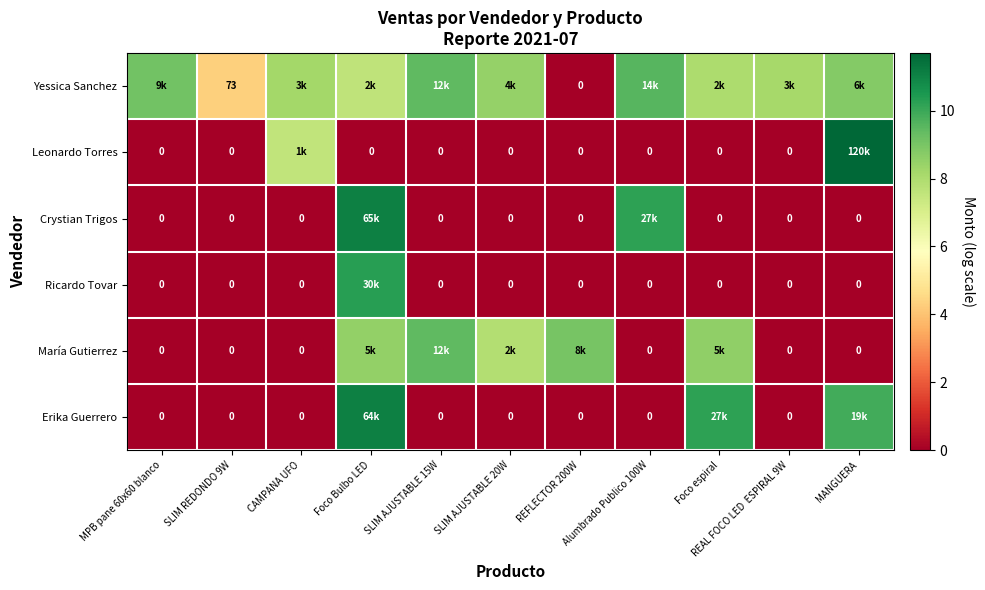

Read the María Gutierrez value at Foco espiral.

8.6